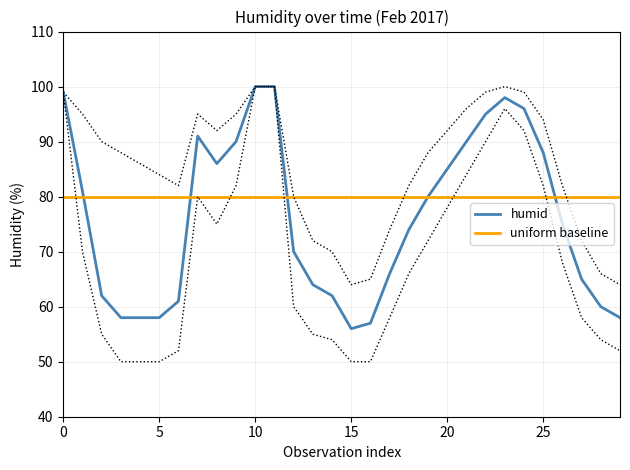

How many lines are shown in the chart?

2